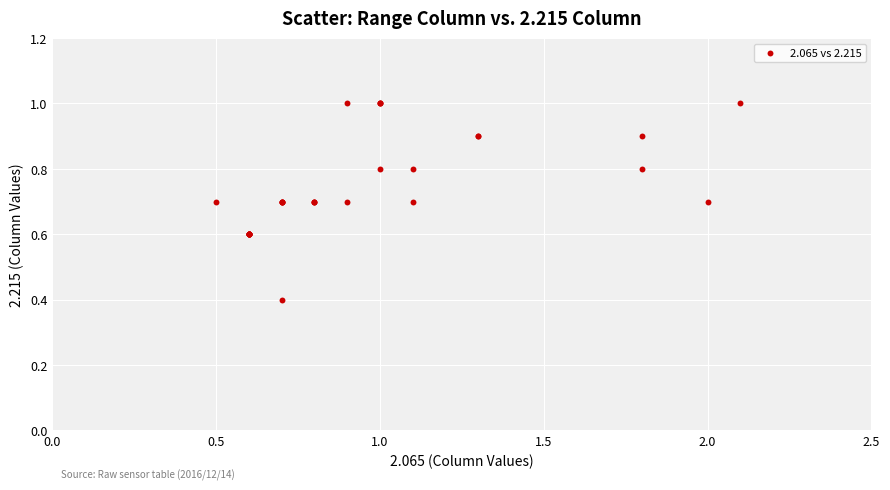

What Y value in the scatter plot is closest to 0?

0.4